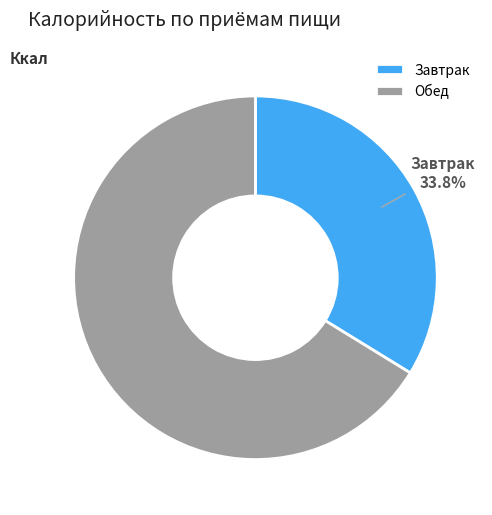

Which has a higher value, Обед or Завтрак?

Обед